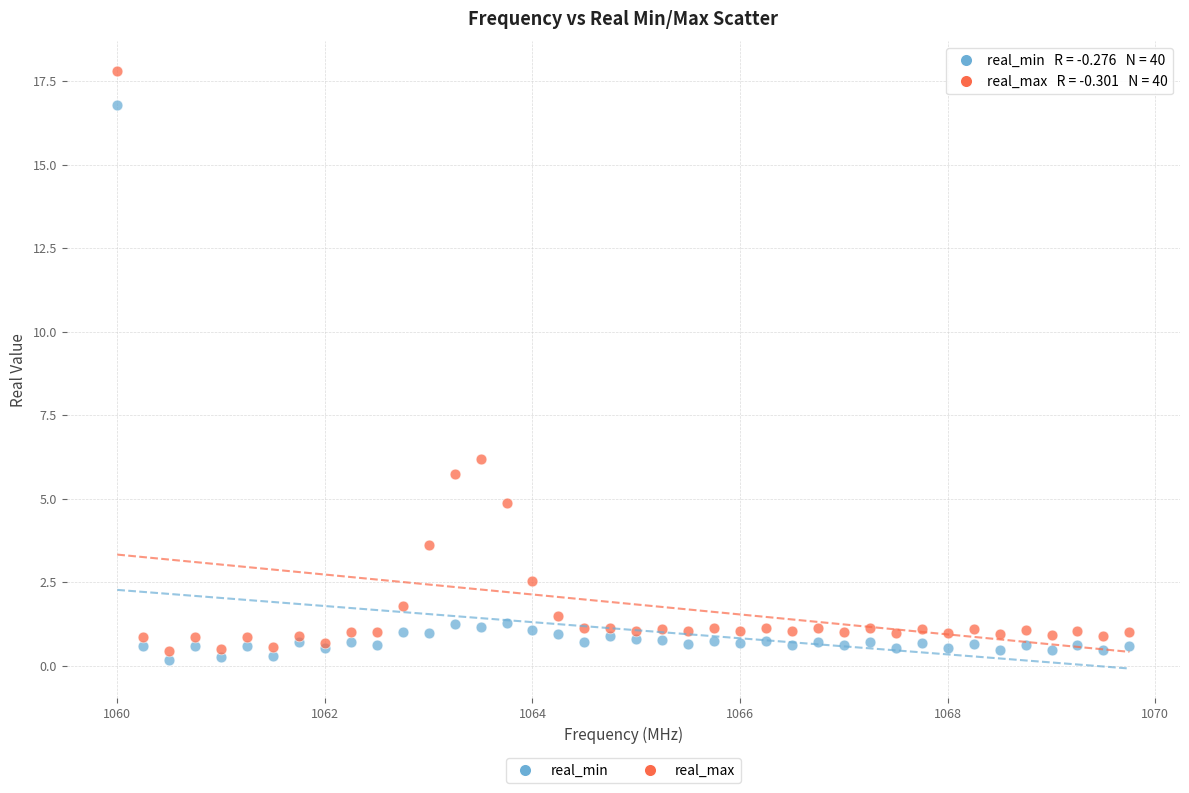

What is the X range (max minus min) for the scatter plot?

9.8